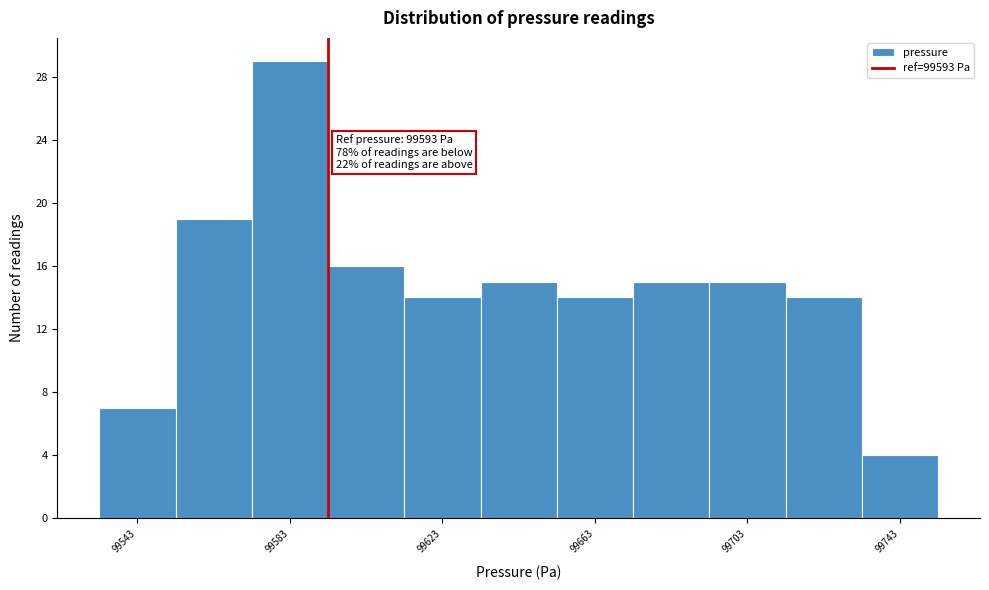

Over which range of the x-axis is the bar tallest?

99573 to 99593